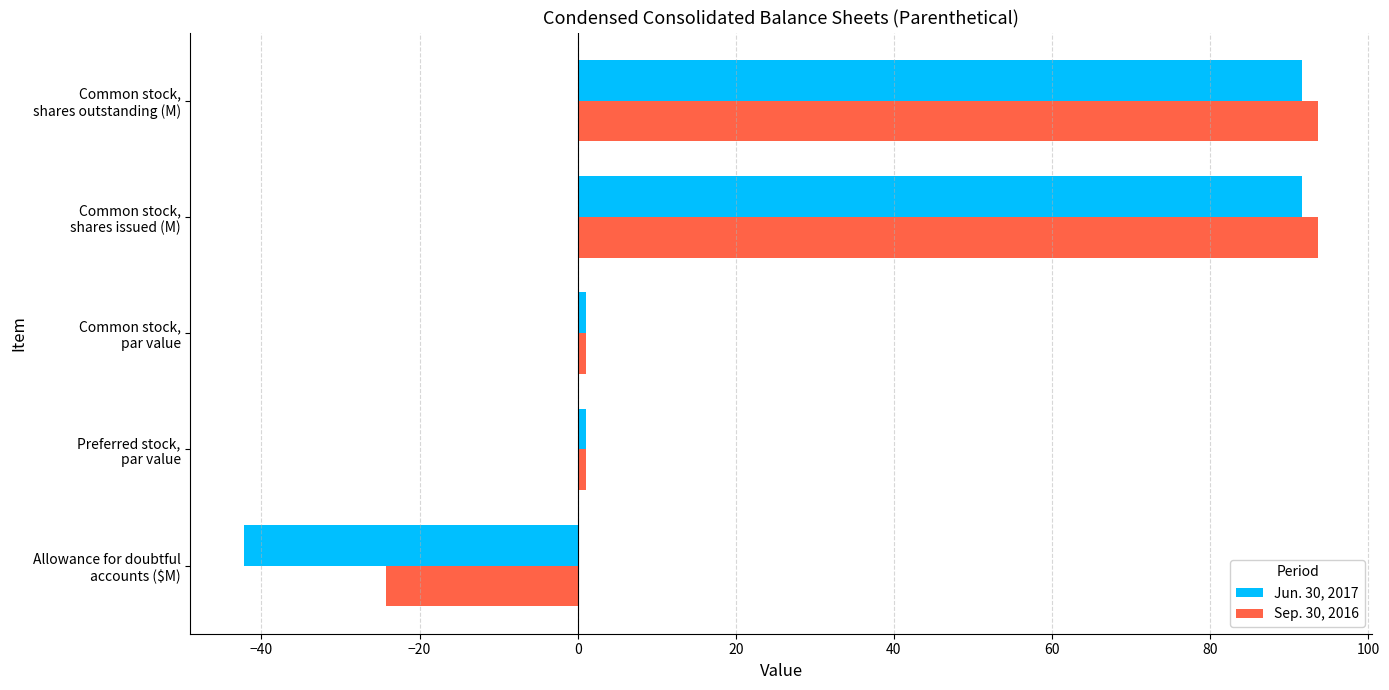

What is the minimum value for Jun. 30, 2017?

-42.2